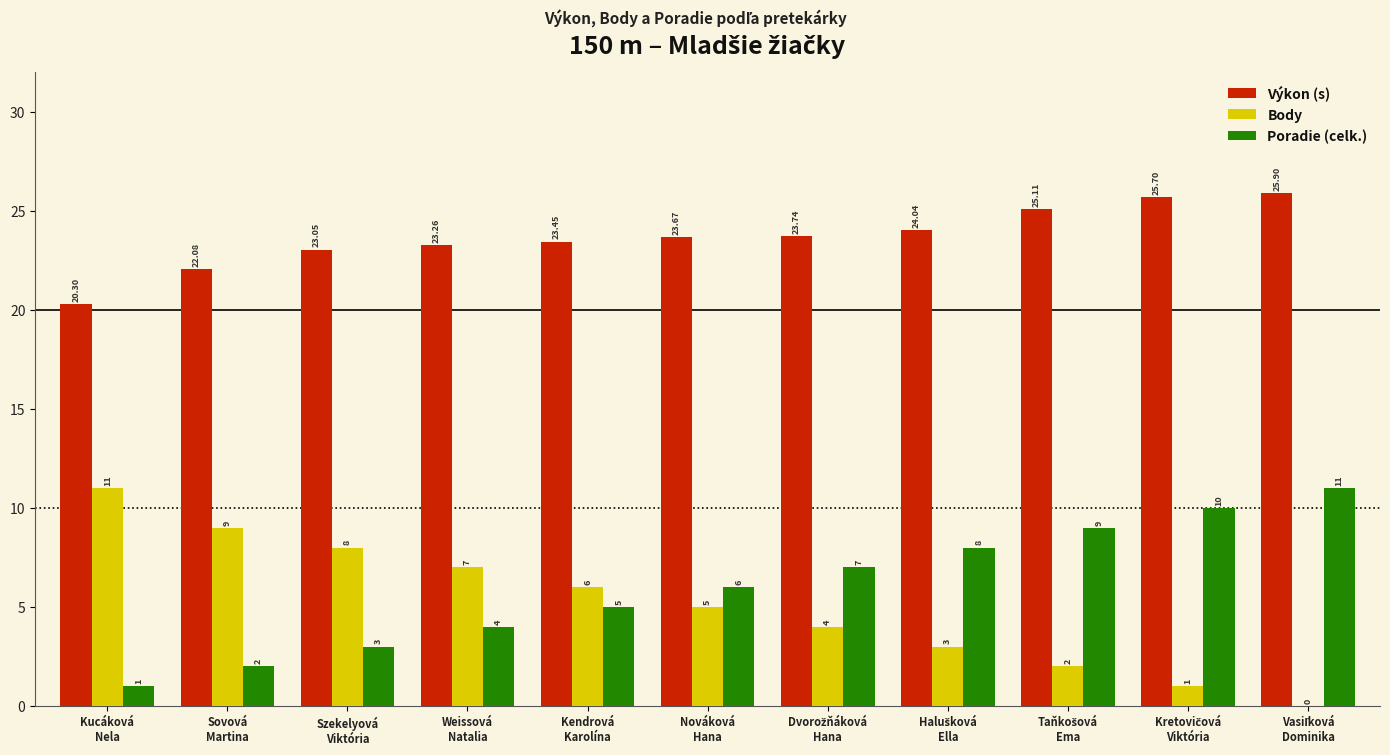

Which series has the largest total across all categories?

Výkon (s)